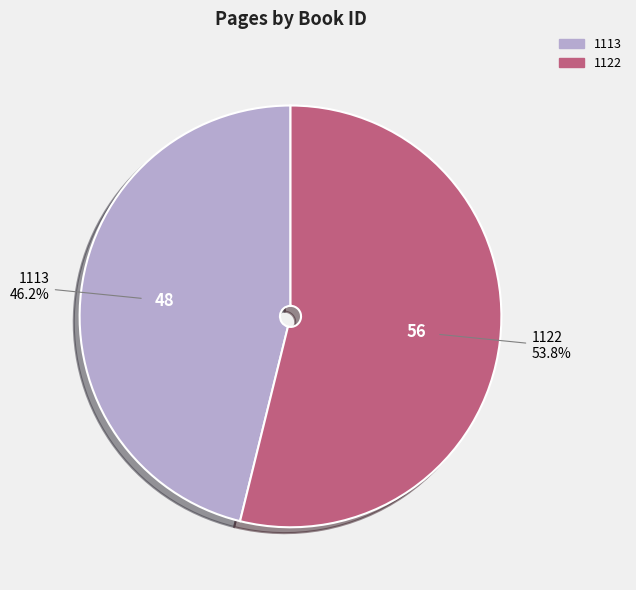

Is there any slice that represents more than half of the pie?

Yes